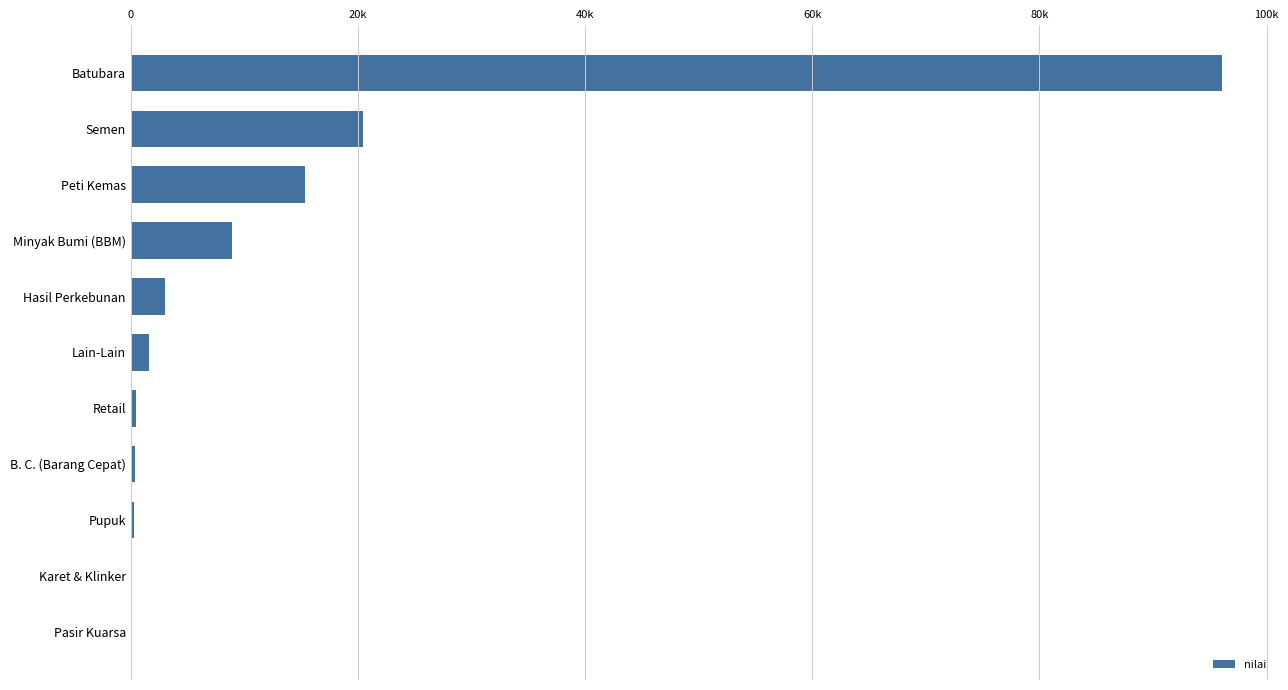

What is the smallest value displayed?

1.4